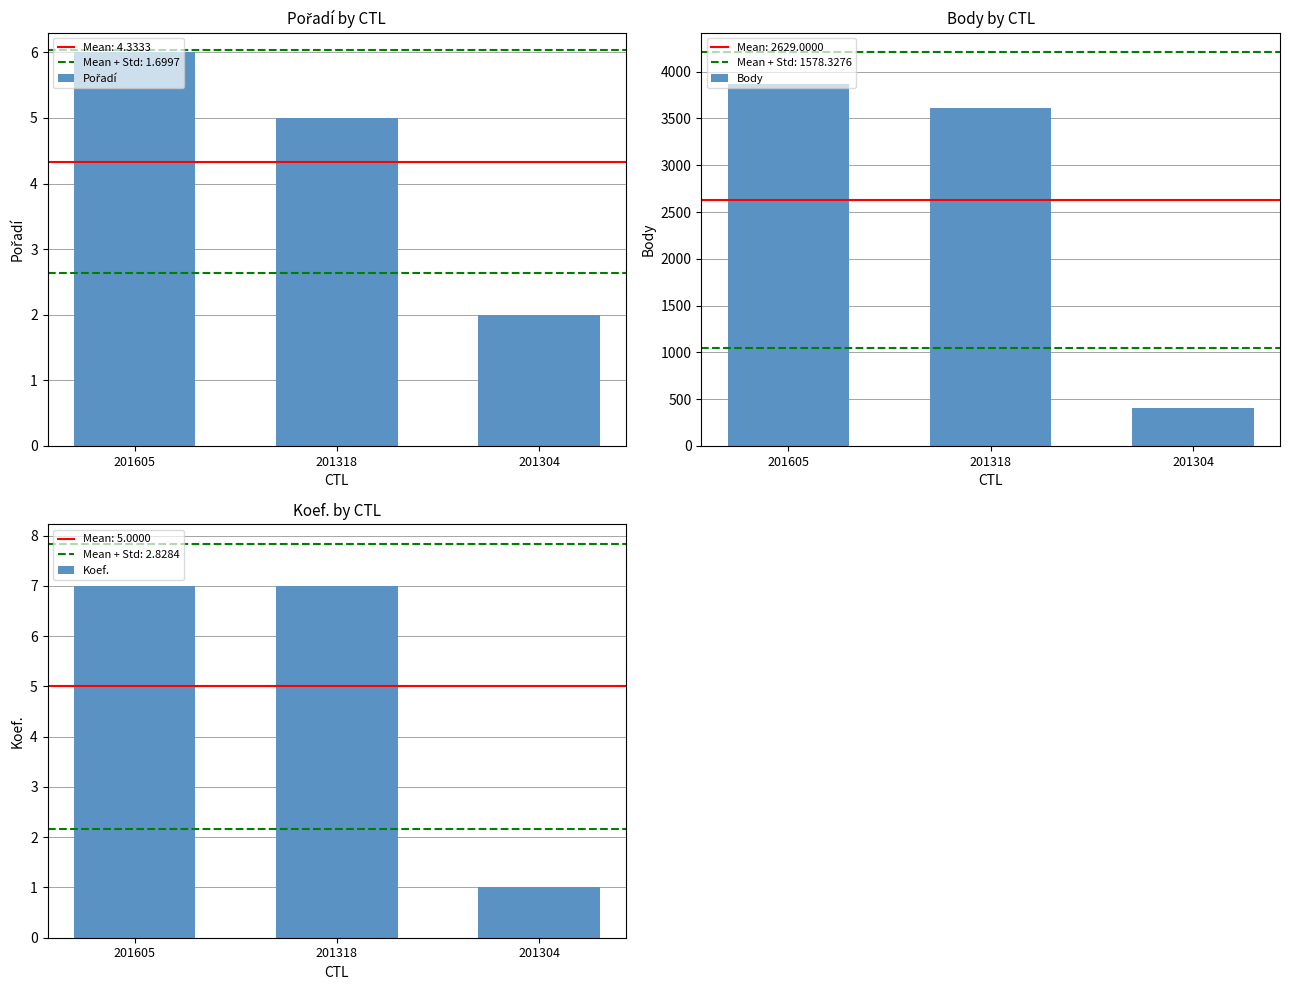

Reading left to right, what are all the values shown in this chart?

Pořadí: 201605=6	201318=5	201304=2
Body: 201605=3873	201318=3612	201304=402
Koef.: 201605=7	201318=7	201304=1